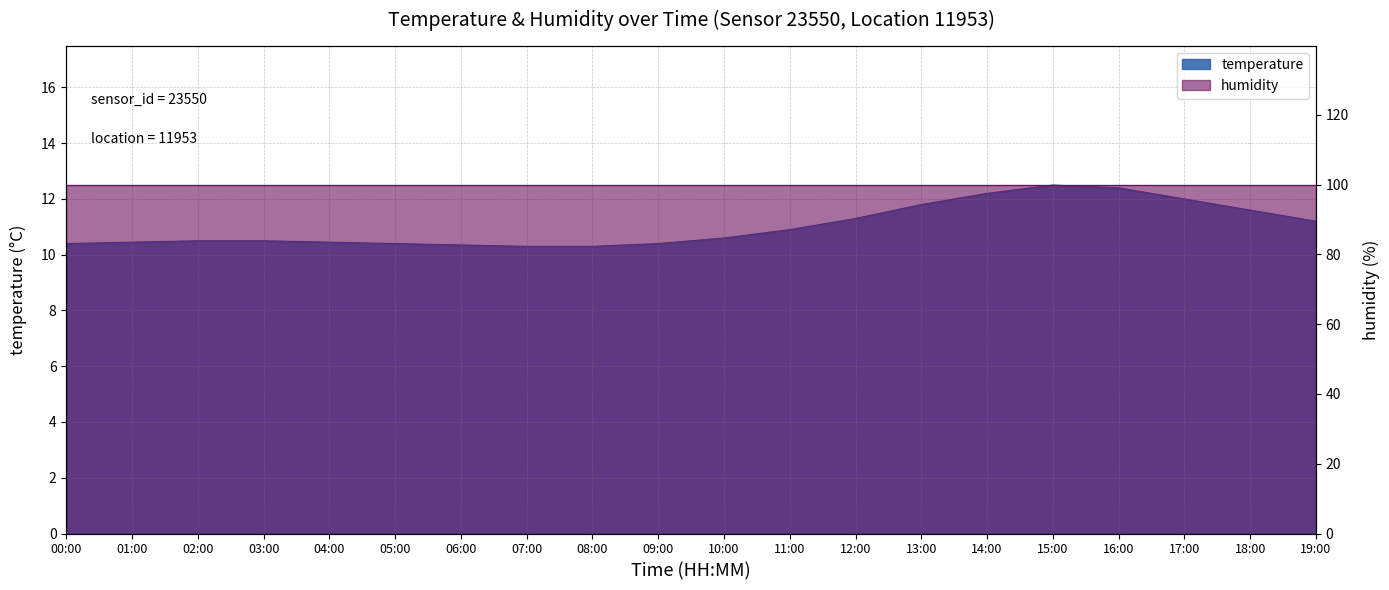

Between 01:00 and 14:00, which is larger?

14:00